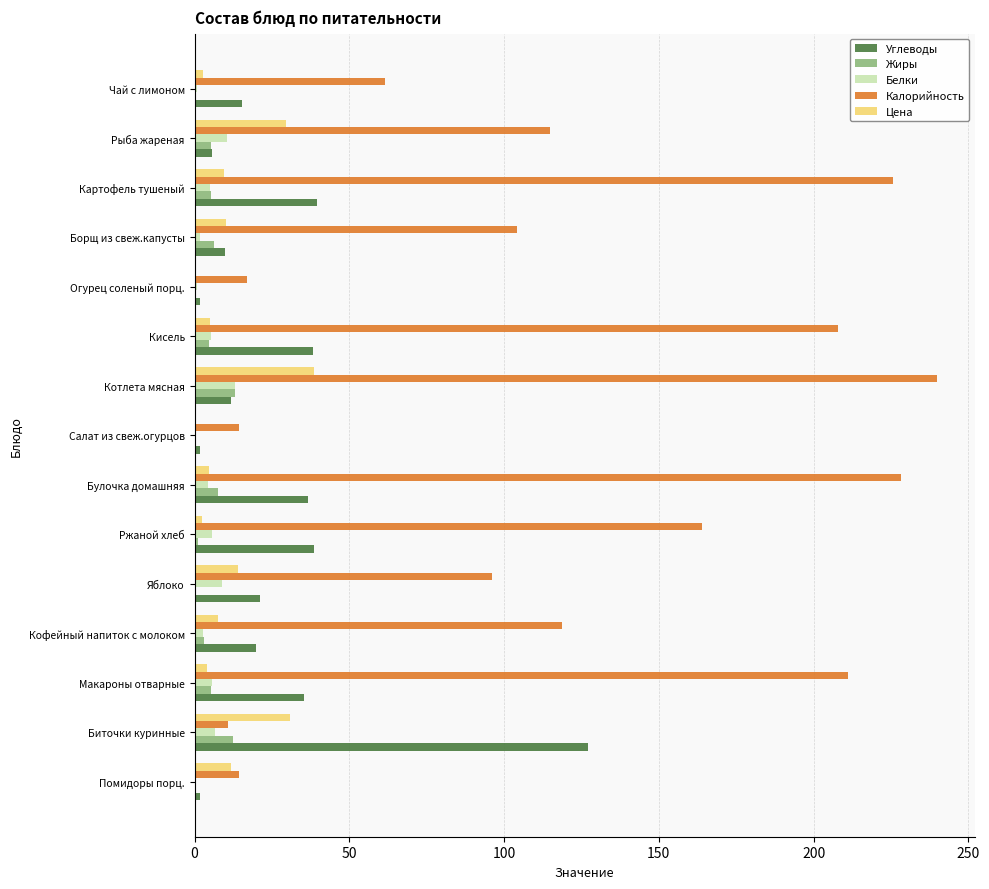

Between Макароны отварные and Чай с лимоном, which series saw the biggest shift?

Калорийность